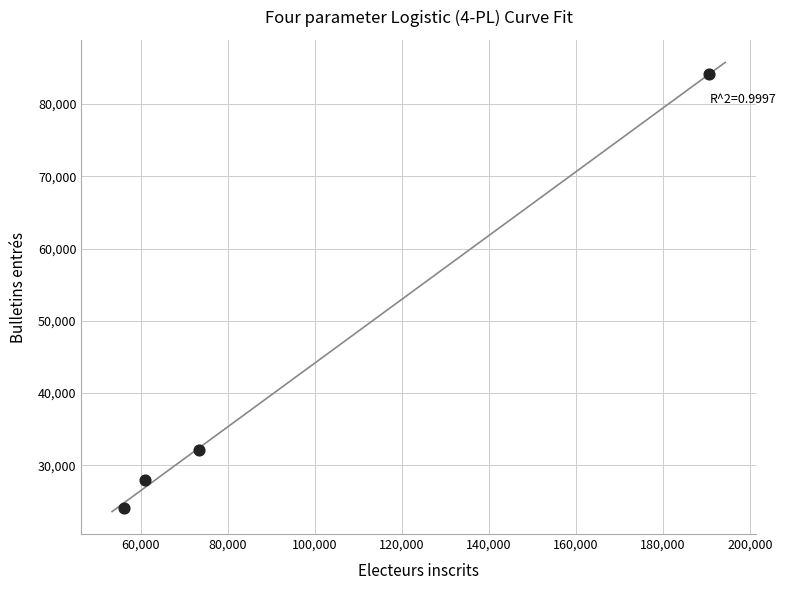

What Y value in the scatter plot is closest to 54059?

32100